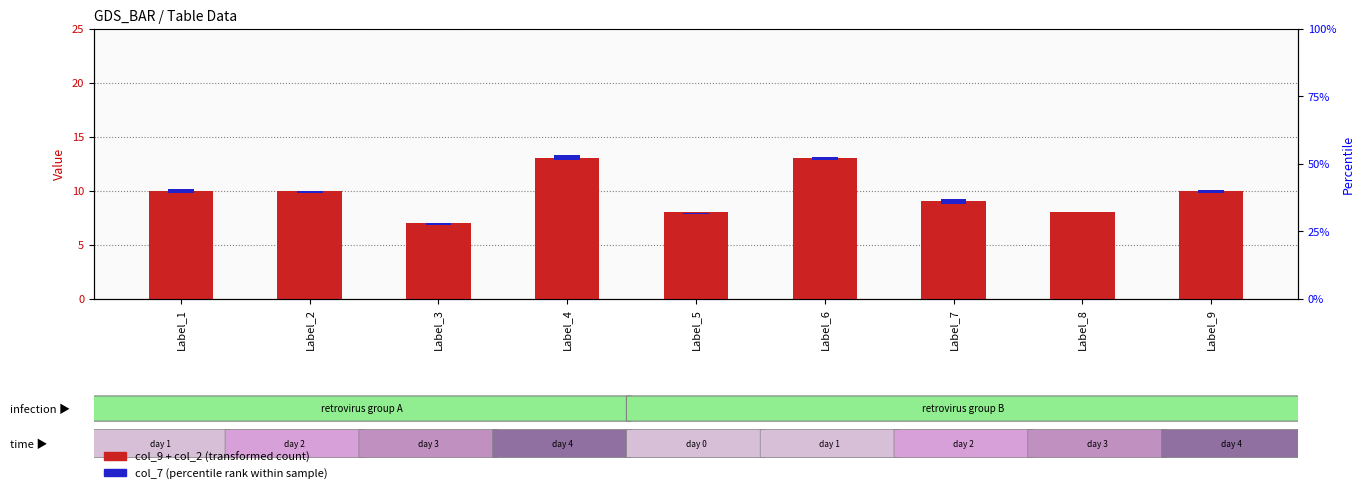

Where is col_7 (overlay) nearest to the value 0?

Label_8